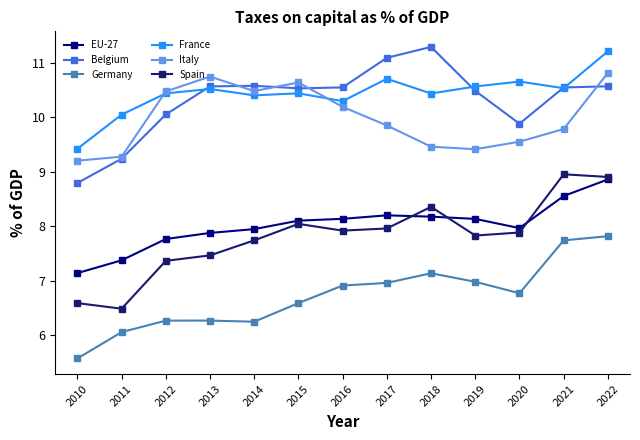

Reading left to right, transcribe all the data shown in this chart.

EU-27: 2010=7.1	2011=7.4	2012=7.8	2013=7.9	2014=7.9	2015=8.1	2016=8.1	2017=8.2	2018=8.2	2019=8.1	2020=8.0	2021=8.6	2022=8.9
Belgium: 2010=8.8	2011=9.2	2012=10.1	2013=10.6	2014=10.6	2015=10.5	2016=10.5	2017=11.1	2018=11.3	2019=10.5	2020=9.9	2021=10.5	2022=10.6
Germany: 2010=5.6	2011=6.1	2012=6.3	2013=6.3	2014=6.2	2015=6.6	2016=6.9	2017=7.0	2018=7.1	2019=7.0	2020=6.8	2021=7.7	2022=7.8
France: 2010=9.4	2011=10.0	2012=10.4	2013=10.5	2014=10.4	2015=10.4	2016=10.3	2017=10.7	2018=10.4	2019=10.6	2020=10.7	2021=10.5	2022=11.2
Italy: 2010=9.2	2011=9.3	2012=10.5	2013=10.7	2014=10.5	2015=10.6	2016=10.2	2017=9.8	2018=9.5	2019=9.4	2020=9.6	2021=9.8	2022=10.8
Spain: 2010=6.6	2011=6.5	2012=7.4	2013=7.5	2014=7.7	2015=8.0	2016=7.9	2017=8.0	2018=8.4	2019=7.8	2020=7.9	2021=9.0	2022=8.9